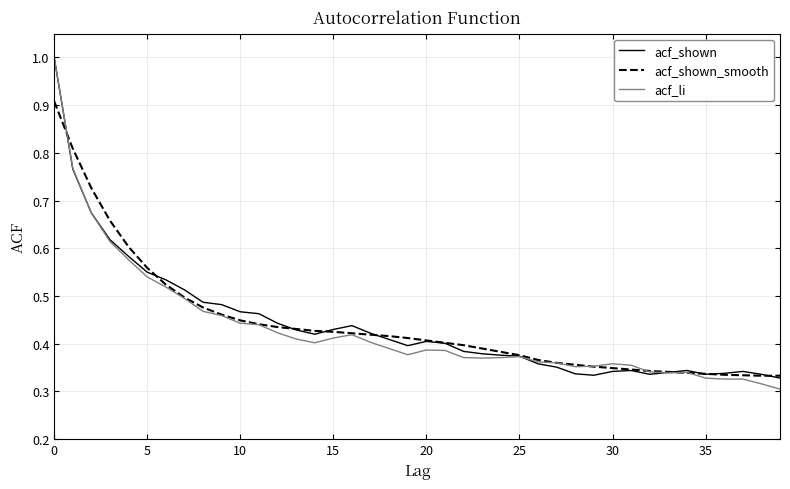

What is the highest value of the acf_li series?

1.0